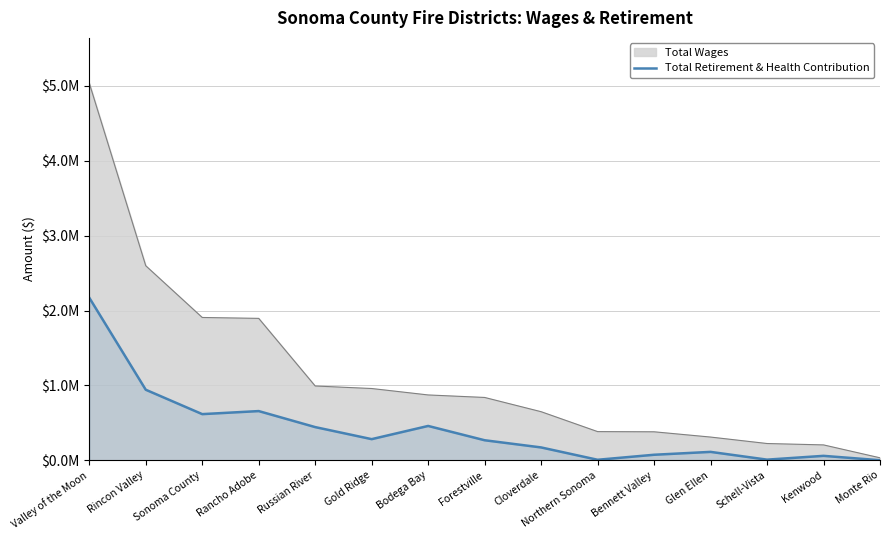

Does the chart have visible grid lines?

Yes